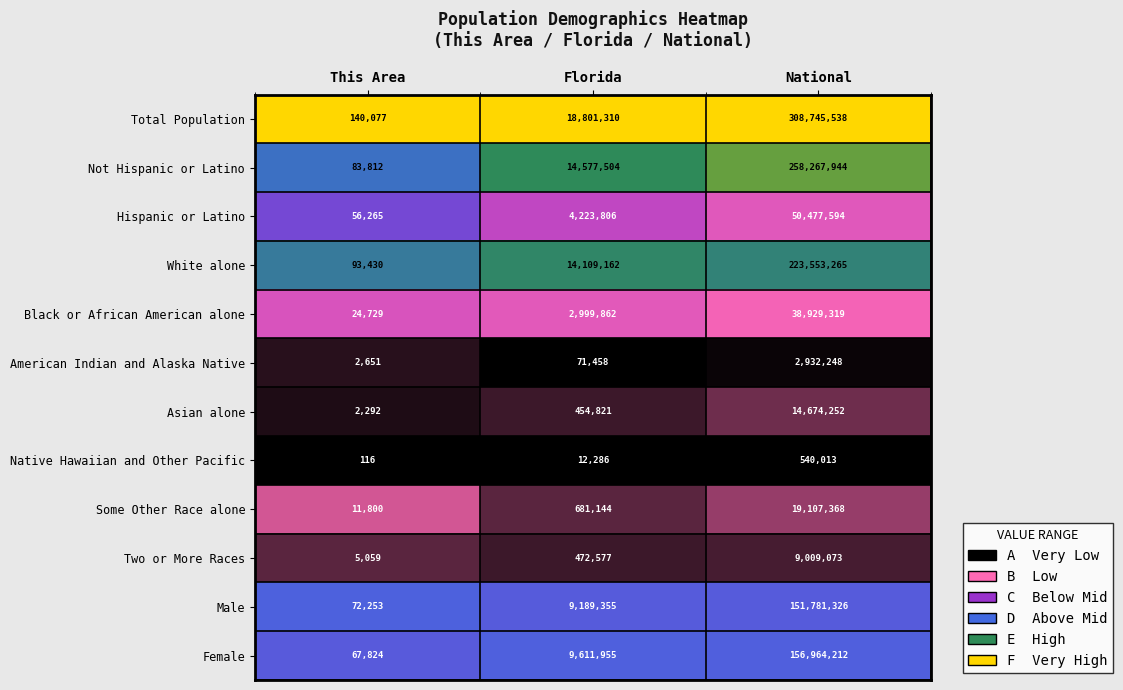

The value of Female at Florida is 9611955. True or false?

True